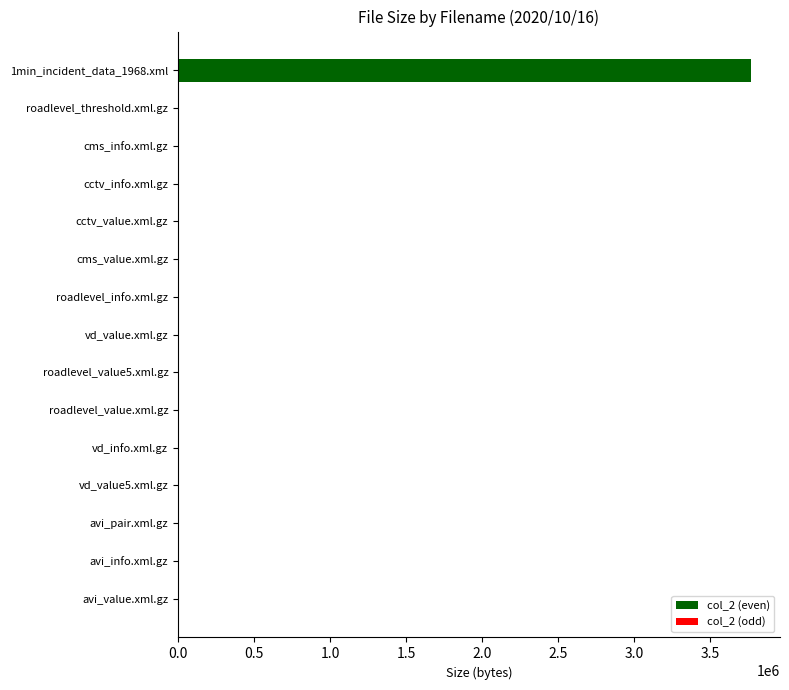

What is the sum of all values?

3831923